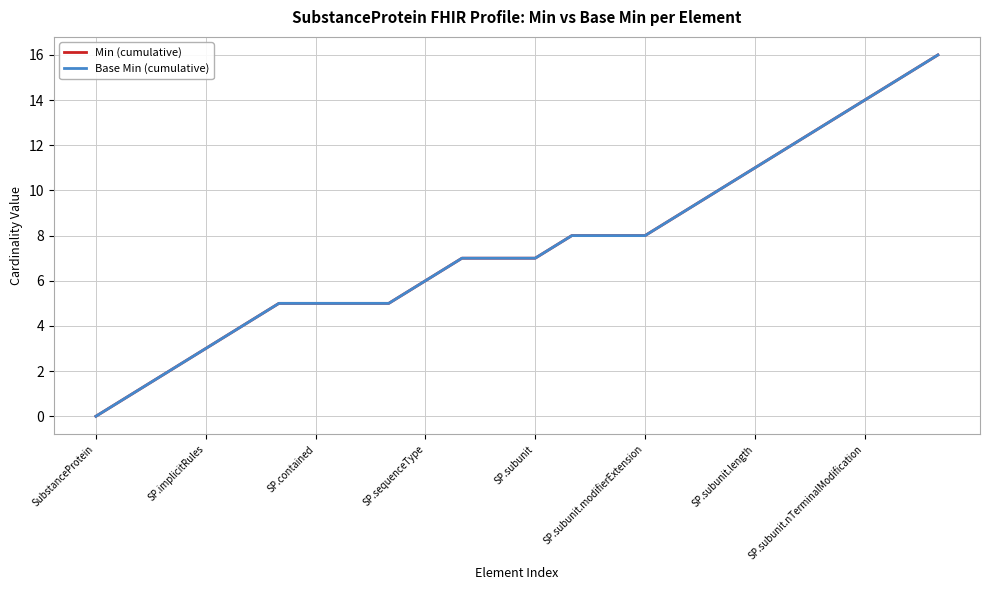

Is this an area chart (filled region under the line)?

No